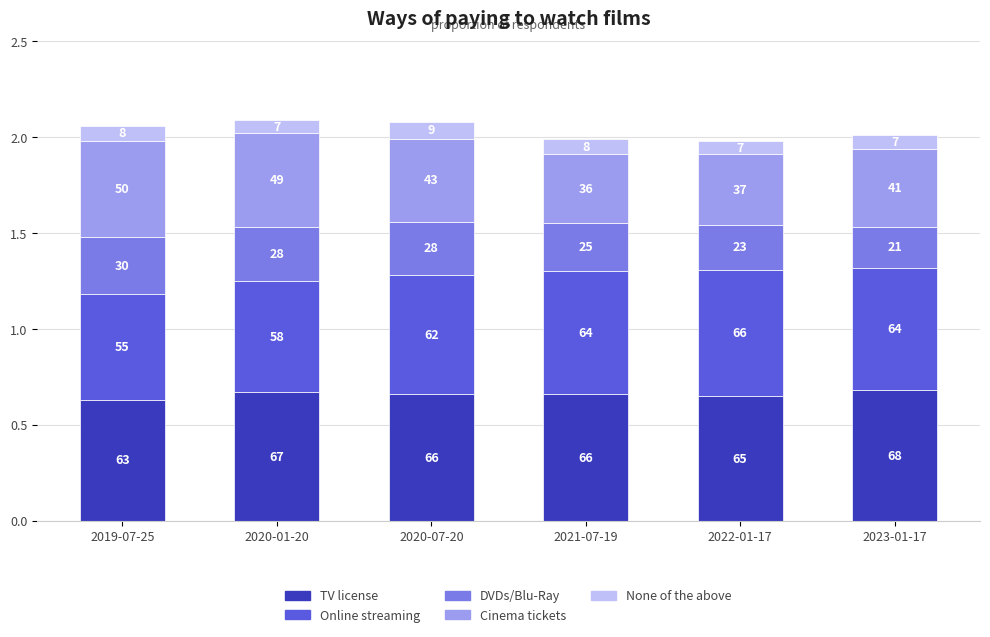

True or false: Cinema tickets has a value of 0.2 at 2023-01-17.

False